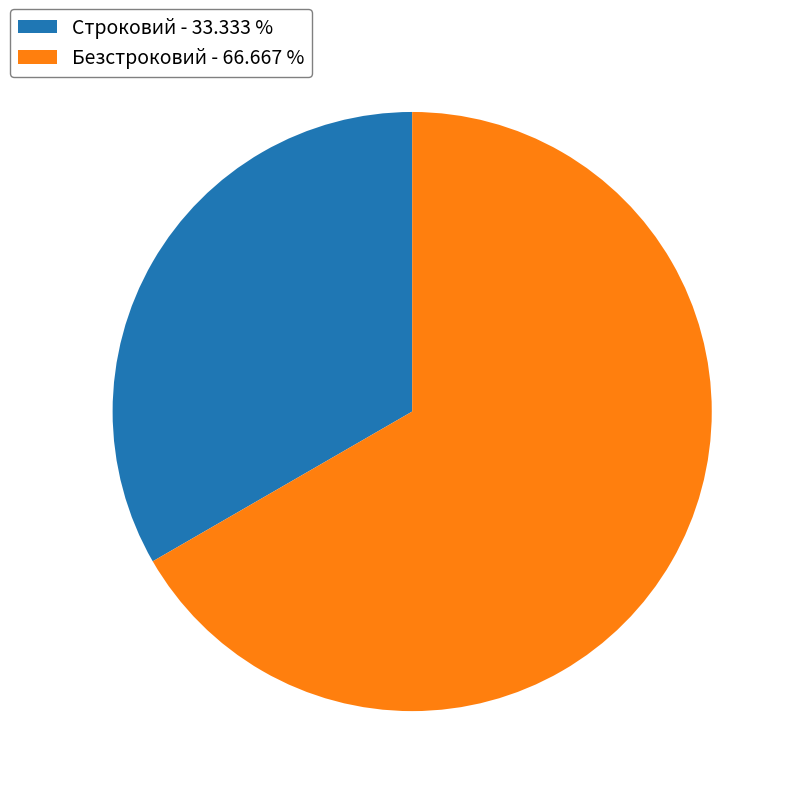

Approximately how many times larger is the value at Безстроковий - 66.667 % compared to Строковий - 33.333 %?

2.0